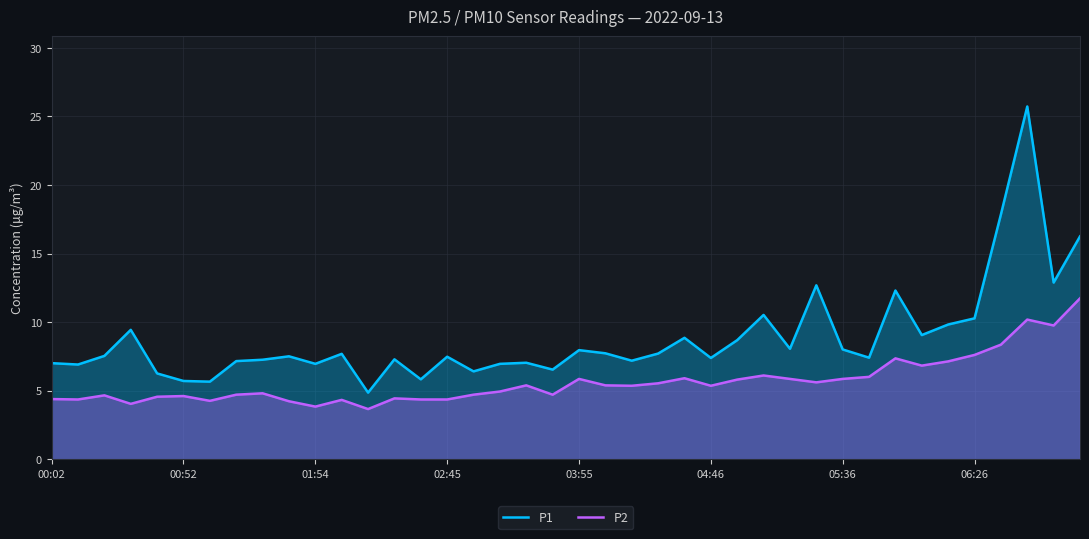

The P1 series shows 7.4 at 04:46. True or false?

True